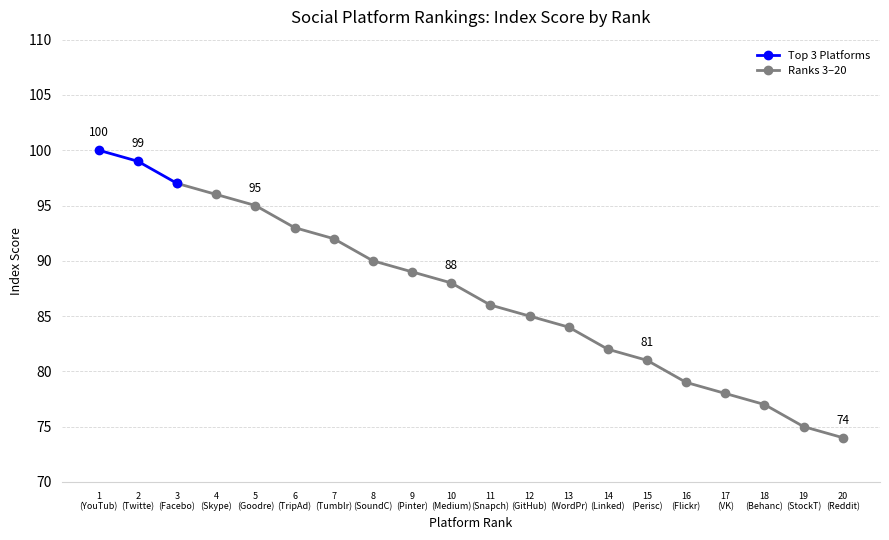

What is the sum of the values at YouTube and Behance?

177